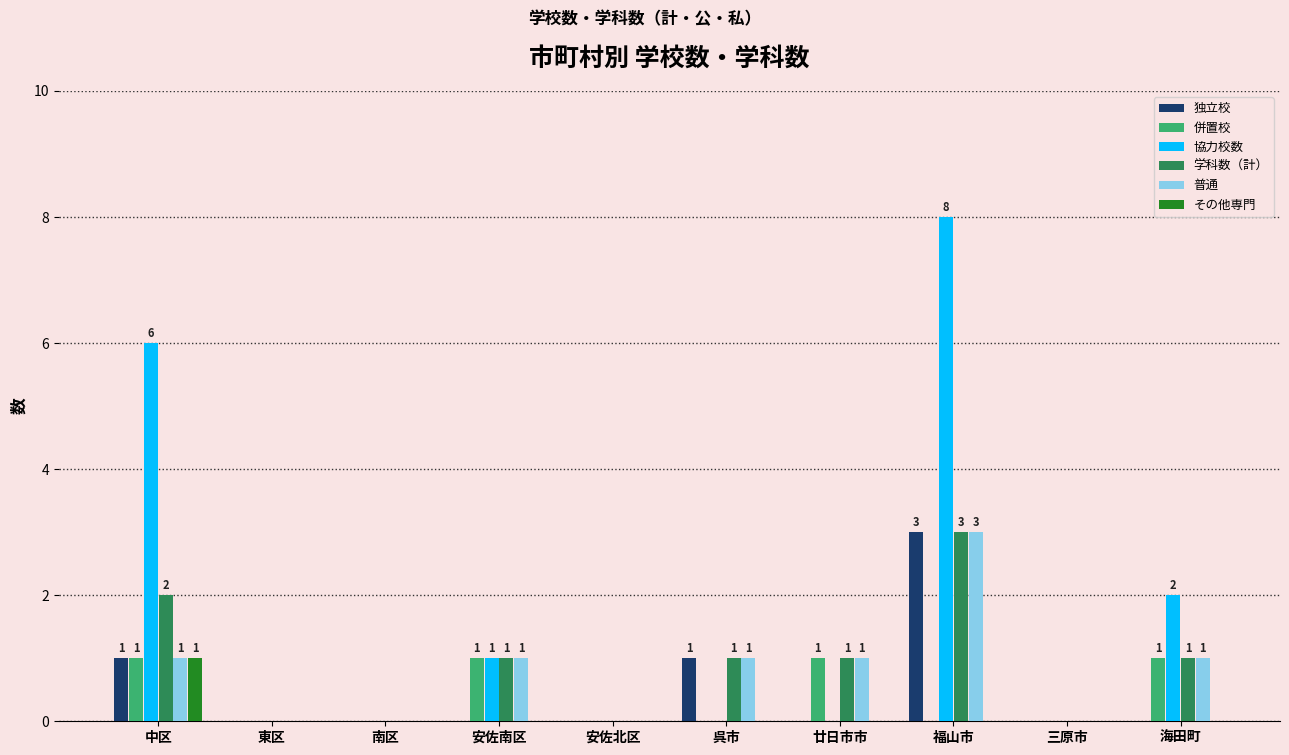

Between 安佐南区 and 福山市, which series saw the biggest shift?

協力校数